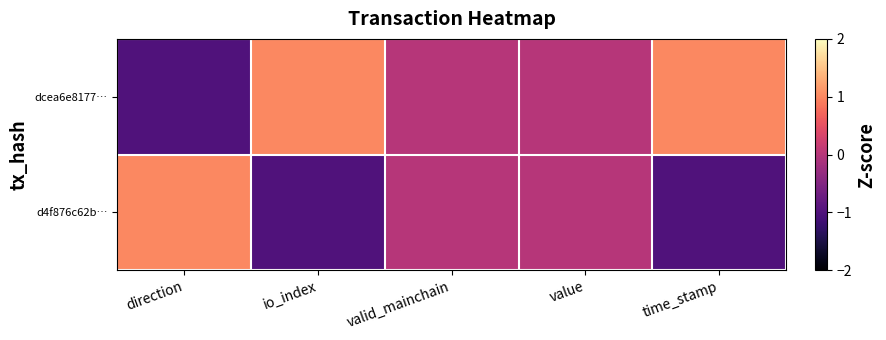

Which category has the lowest value across all series?

direction